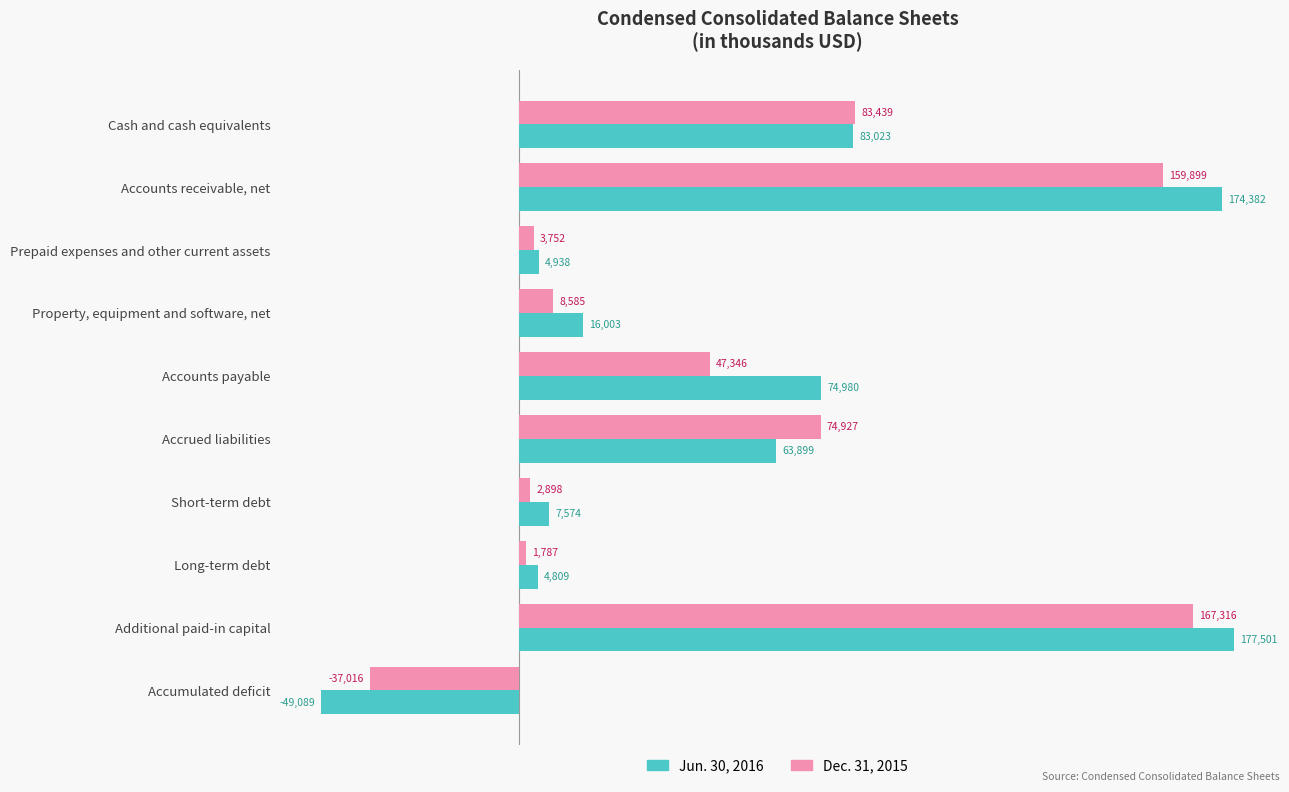

Is the value of Jun. 30, 2016 at Additional paid-in capital greater than the value of Dec. 31, 2015 at Accounts payable?

Yes